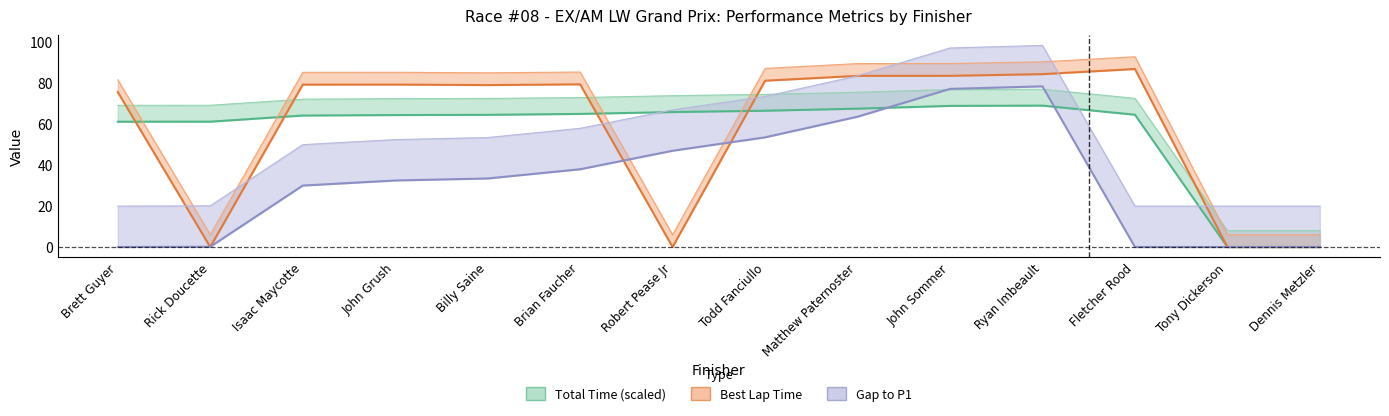

Reading left to right, extract all data points from this chart.

Total Laps: 69.3	69.3	72.3	72.5	72.6	73.1	74.0	74.6	75.6	77.0	77.1	72.7	8.0	8.0
Total Time: 61.3	61.3	64.3	64.5	64.6	65.1	66.0	66.6	67.6	69.0	69.1	64.7	0.0	0.0
Best Lap time: 75.8	0.0	79.4	79.4	79.2	79.5	0.0	81.3	83.7	83.7	84.5	87.0	0.0	0.0
Best Speed: 81.8	6.0	85.4	85.4	85.2	85.5	6.0	87.3	89.7	89.7	90.5	93.0	6.0	6.0
Gap to P1: 0.0	0.1	30.0	32.5	33.5	38.0	47.1	53.6	63.7	77.3	78.5	0.0	0.0	0.0